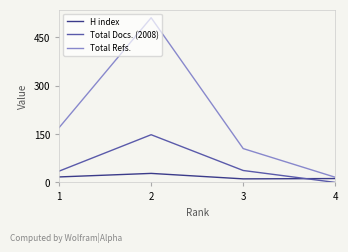

Where is H index nearest to the value 19?

1